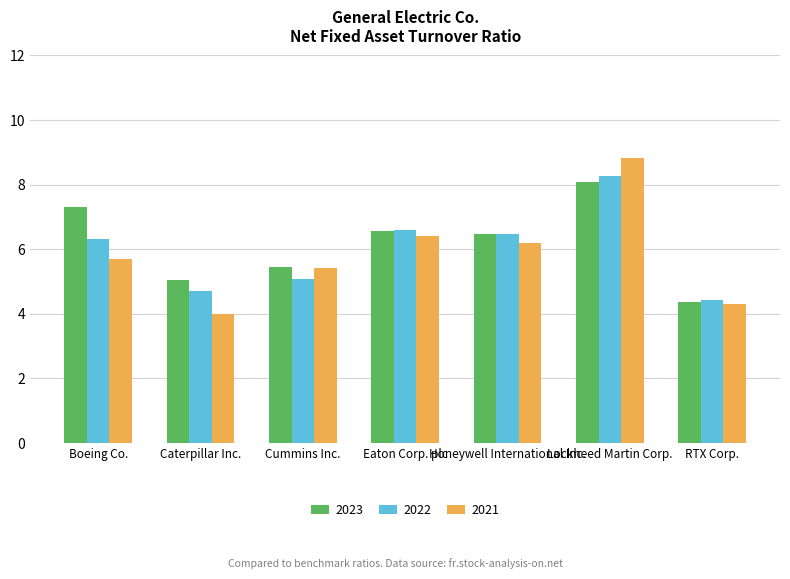

What position from the right is Lockheed Martin Corp.?

2